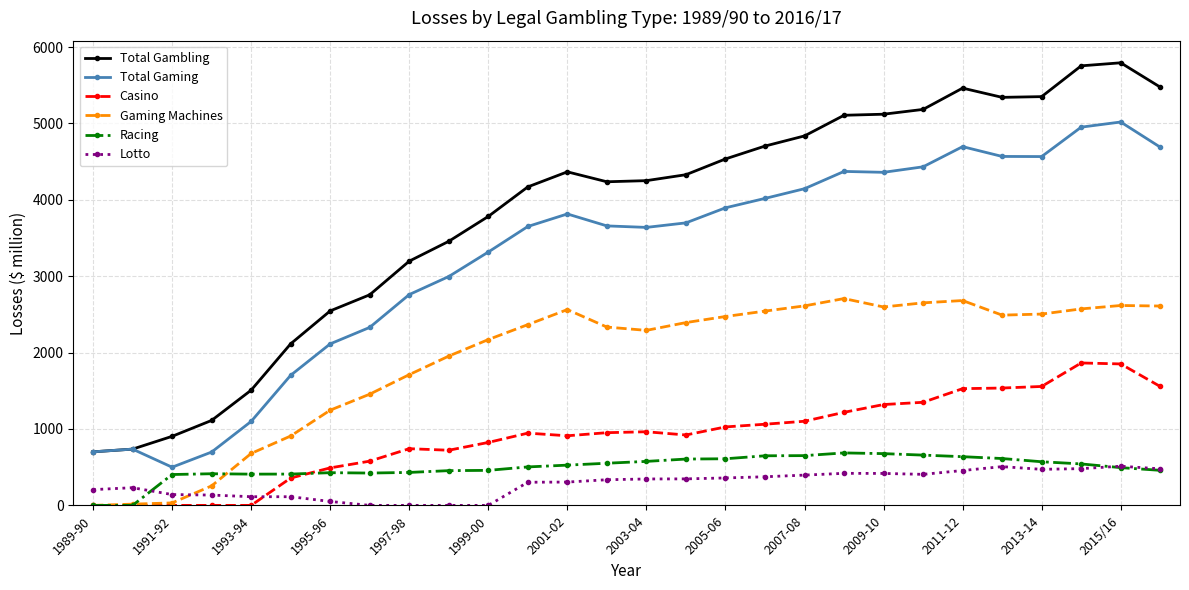

True or false: Total Gaming and Lotto cross at least once.

False